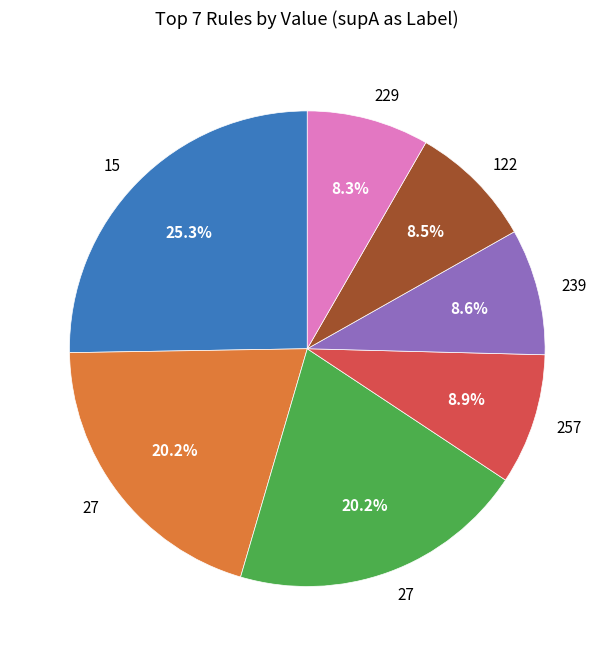

Is there any slice that represents more than half of the pie?

No